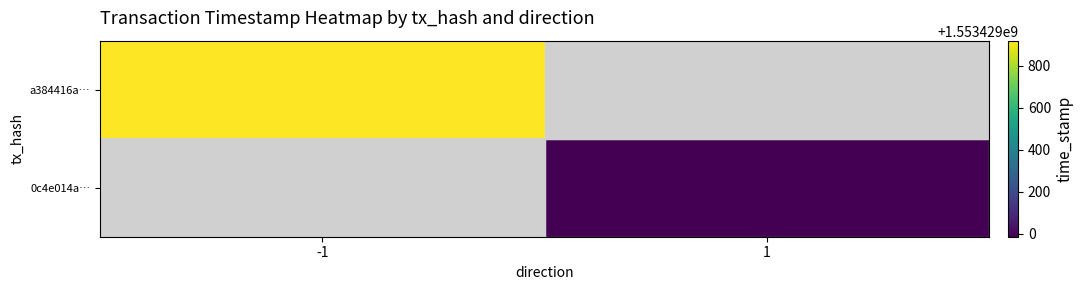

Which series has the largest total across all categories?

a384416ae3cc12c27c91043a6fb0da483b97df3